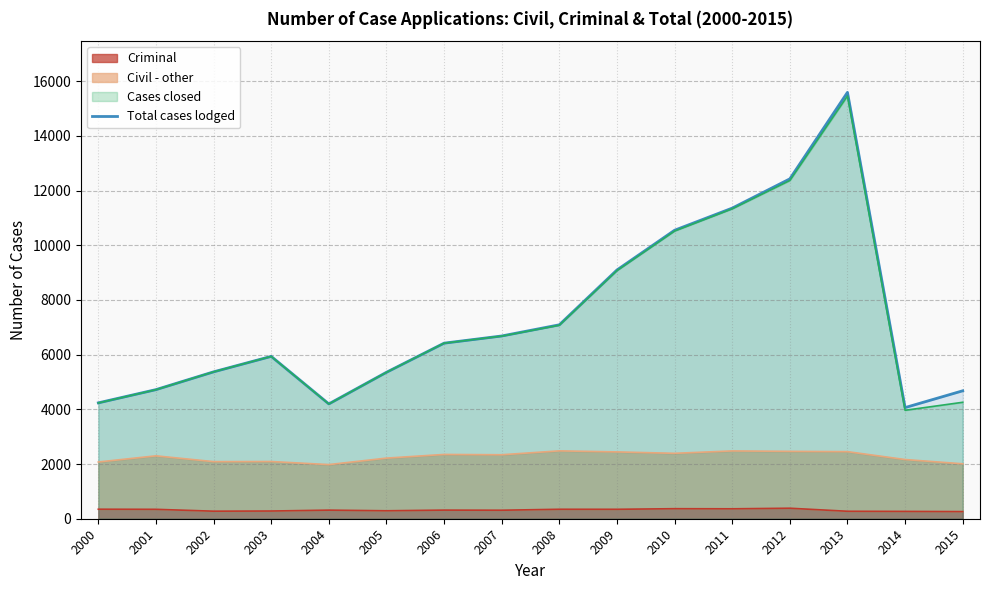

What is the value of the 16th point from the left?

4679